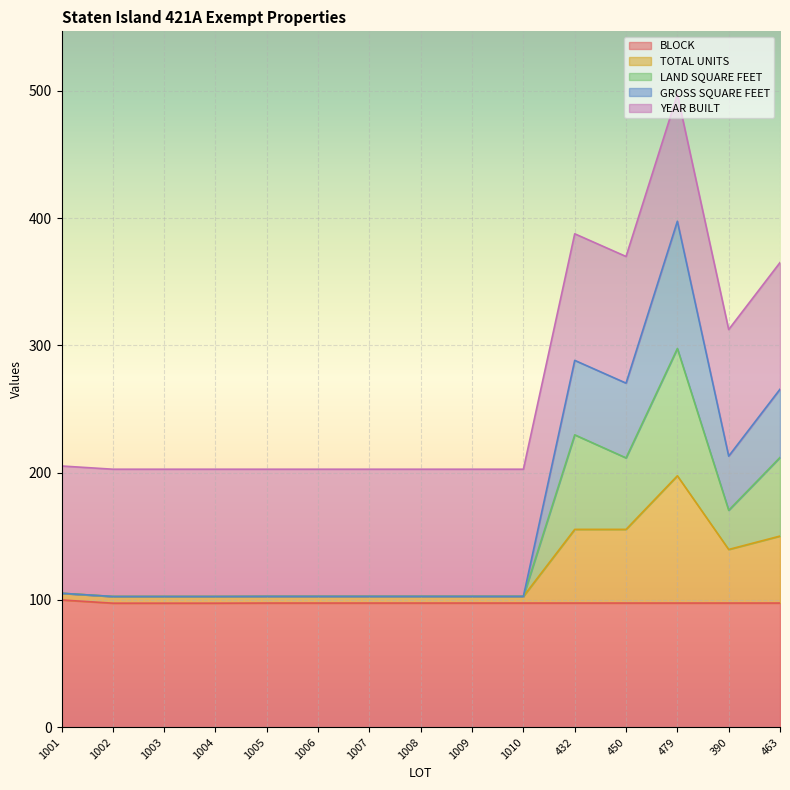

What is the maximum value for BLOCK?

100.0